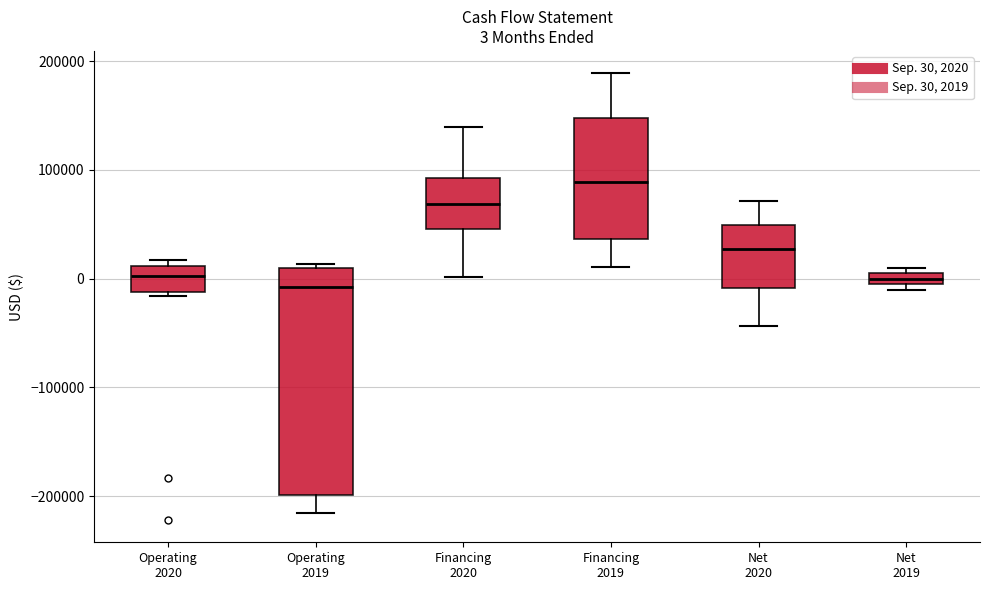

Which box's median line is the highest?

Financing 2019